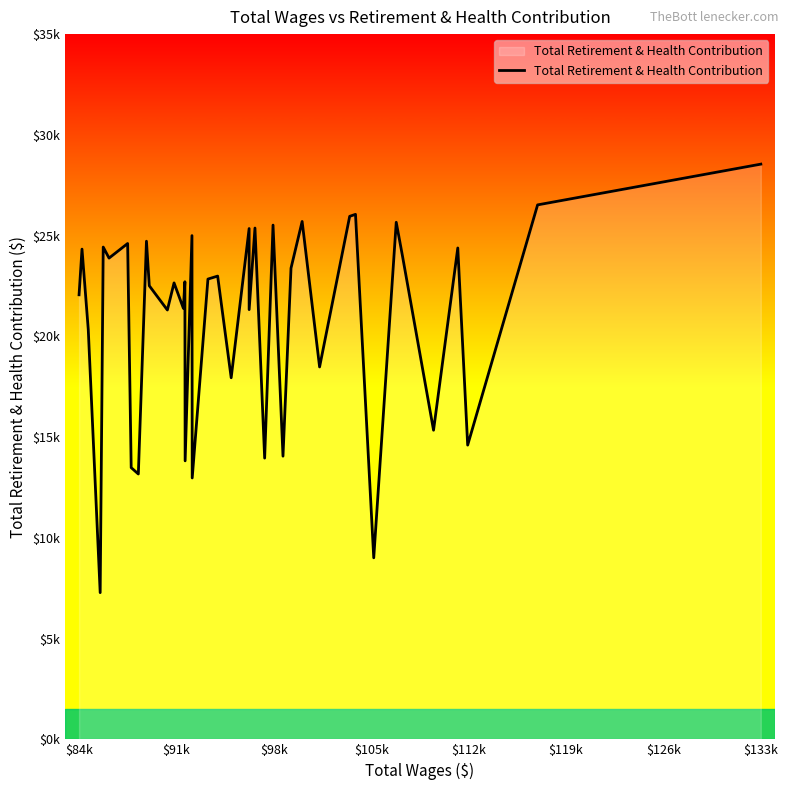

Does the chart have visible grid lines?

No